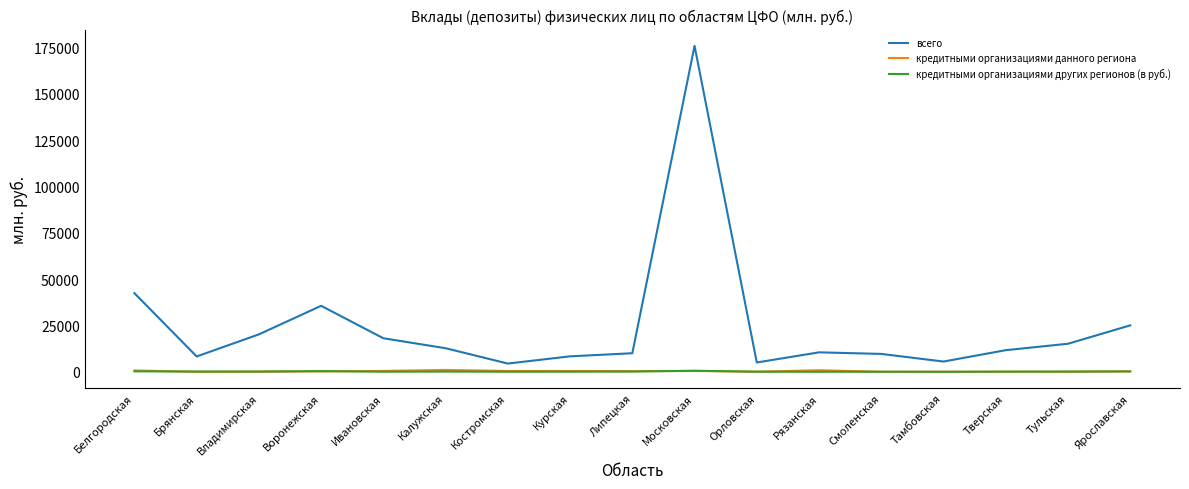

What position from the left is Ивановская?

5